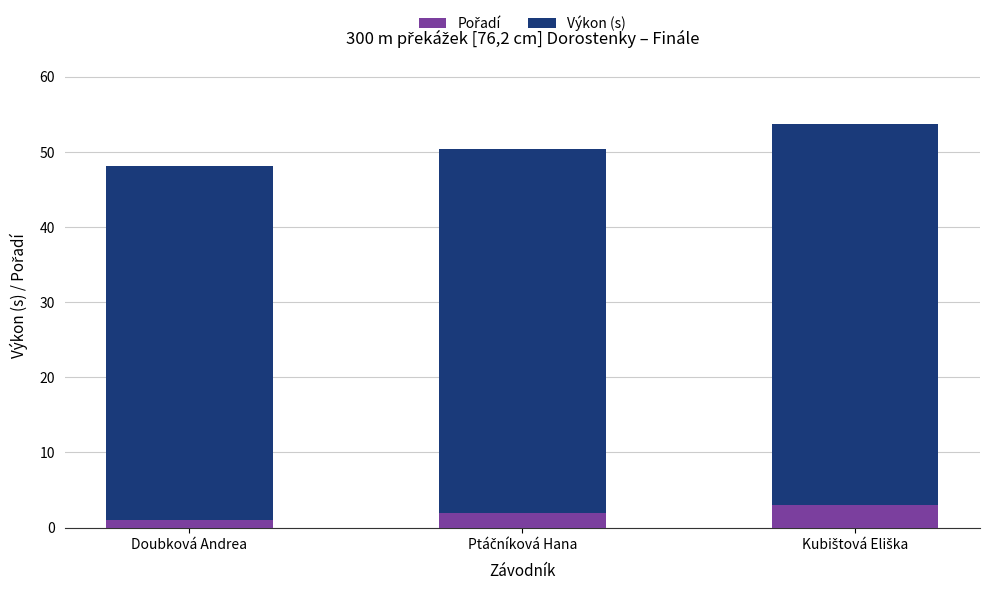

Are the bars grouped side by side (vs. stacked)?

No